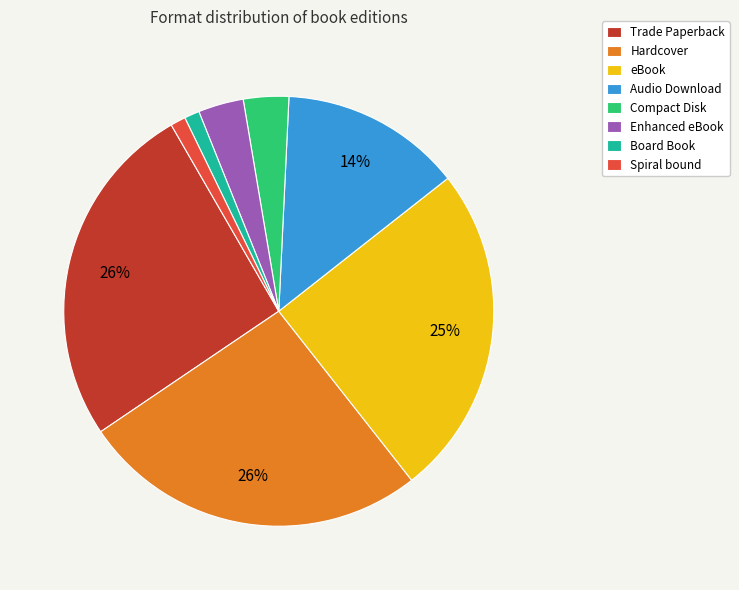

To the nearest percent, what is the average slice percentage?

12%